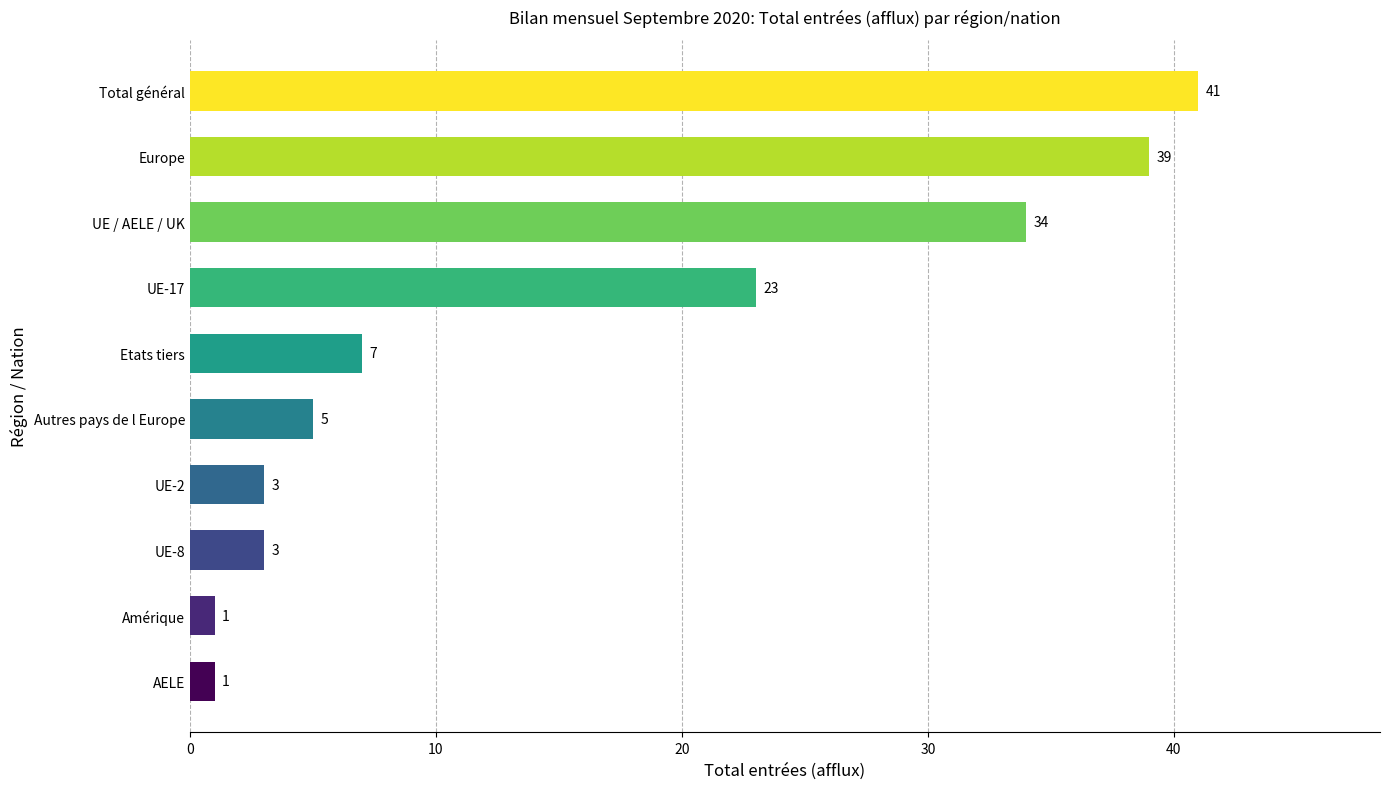

What is the sum of all values?

157